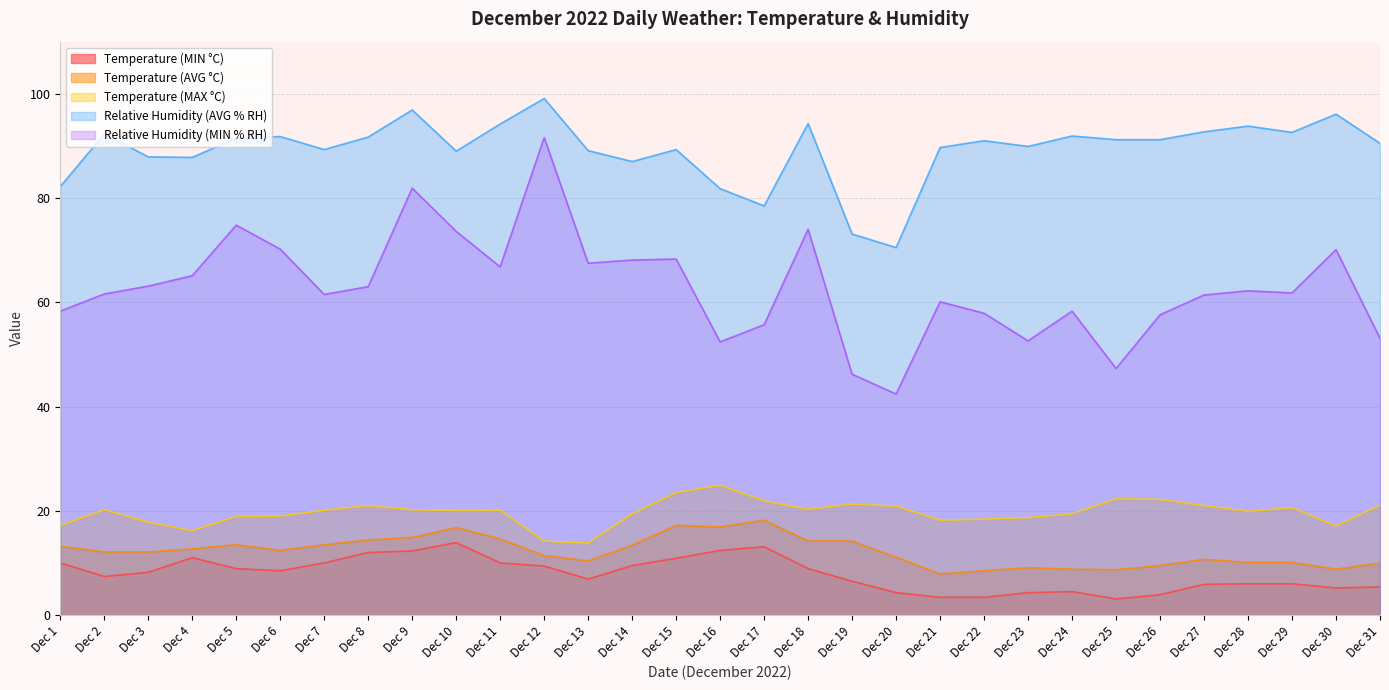

Reading right to left, transcribe all the data shown in this chart.

Temperature (MIN °C): 5.4	5.2	6.0	6.0	5.9	3.9	3.1	4.5	4.3	3.4	3.4	4.3	6.5	8.9	13.1	12.4	10.9	9.5	6.9	9.4	10.0	13.9	12.3	12.0	10.0	8.5	8.9	11.0	8.2	7.4	10.0
Temperature (AVG °C): 10.0	8.8	10.1	10.1	10.7	9.5	8.7	8.8	9.1	8.5	7.9	11.1	14.2	14.2	18.2	16.9	17.2	13.4	10.4	11.4	14.6	16.8	14.9	14.4	13.5	12.4	13.5	12.7	12.1	12.1	13.2
Temperature (MAX °C): 21.1	17.1	20.6	19.9	21.0	22.2	22.3	19.4	18.7	18.4	18.2	20.9	21.3	20.3	21.9	24.9	23.5	19.4	13.8	14.2	20.1	20.1	20.2	21.0	20.1	19.0	18.9	16.2	17.8	20.2	17.2
Relative Humidity (AVG % RH): 90.5	96.1	92.6	93.8	92.7	91.2	91.2	91.9	89.9	91.0	89.7	70.5	73.1	94.3	78.5	81.8	89.3	87.0	89.1	99.1	94.2	89.0	96.9	91.7	89.3	91.8	91.5	87.8	87.9	92.3	82.2
Relative Humidity (MIN % RH): 53.1	70.1	61.8	62.2	61.4	57.6	47.3	58.3	52.6	57.9	60.1	42.4	46.2	74.0	55.7	52.4	68.3	68.1	67.5	91.6	66.8	73.6	81.9	63.0	61.5	70.2	74.8	65.1	63.1	61.6	58.3